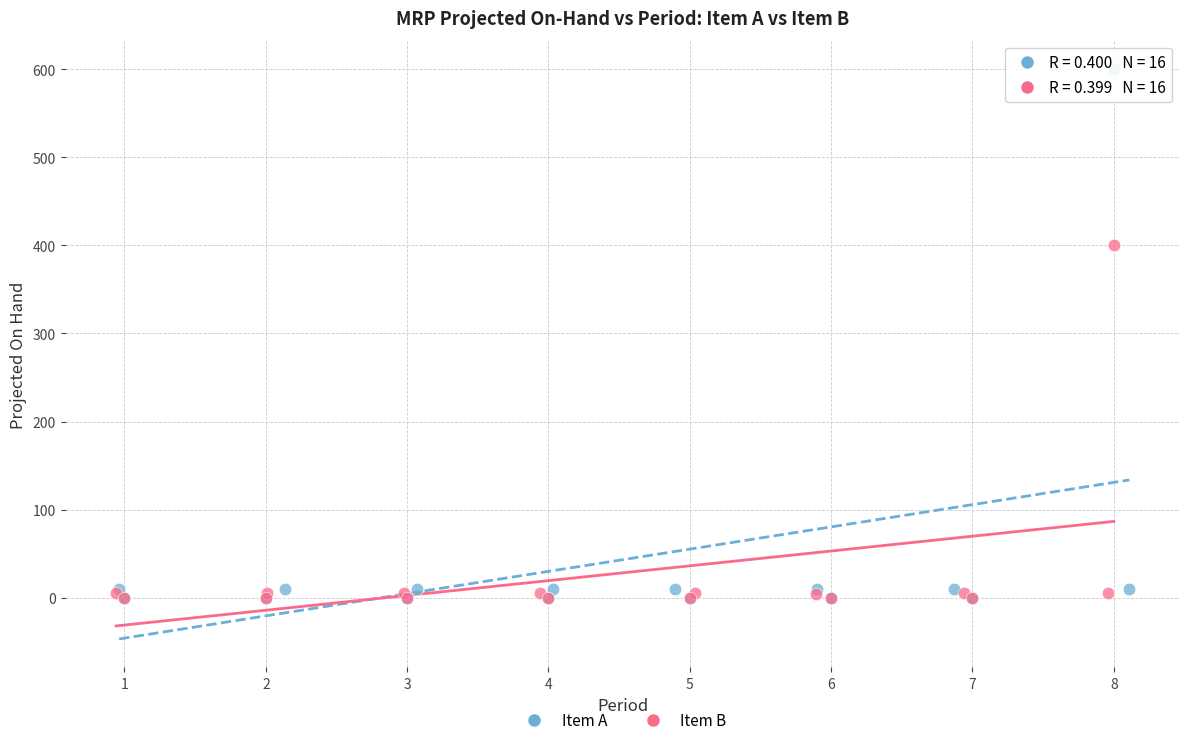

What are all the series names shown in the legend?

Item A, Item B